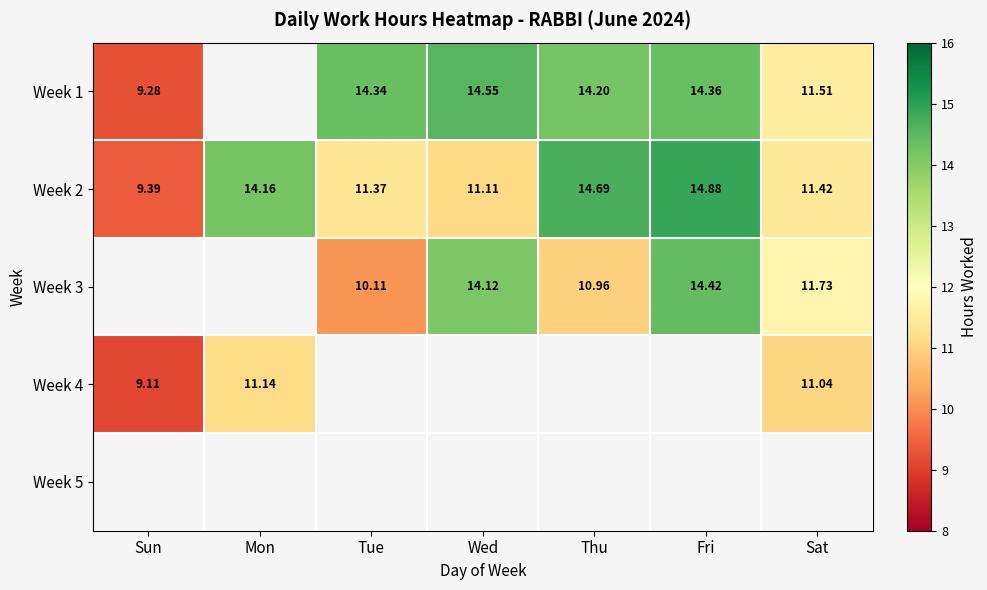

Is it true that Week 2 equals 5.6 at Tue?

False